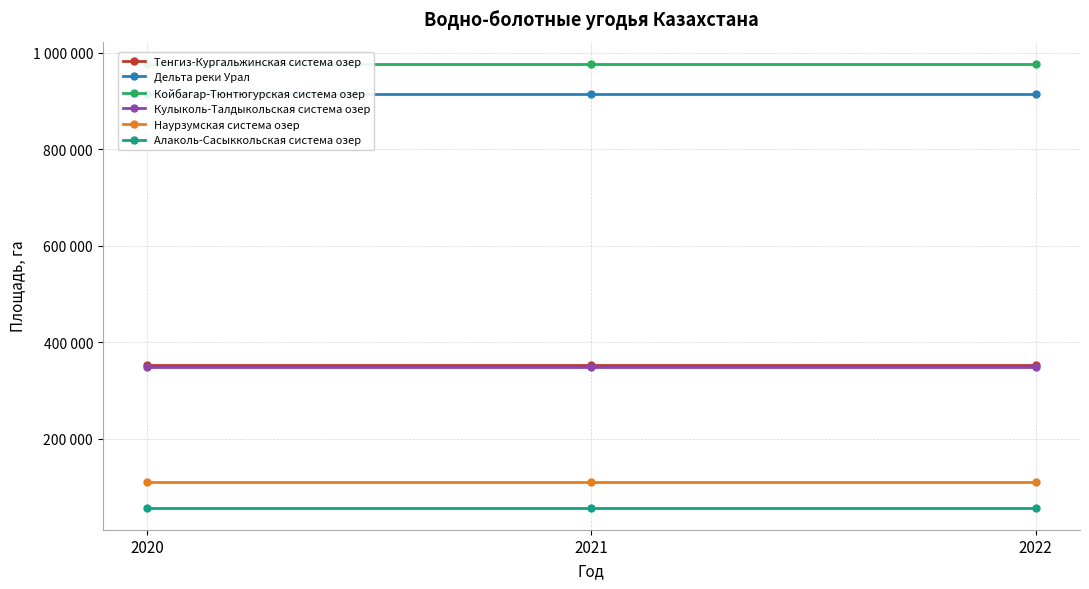

What is the maximum value shown in the chart?

976630